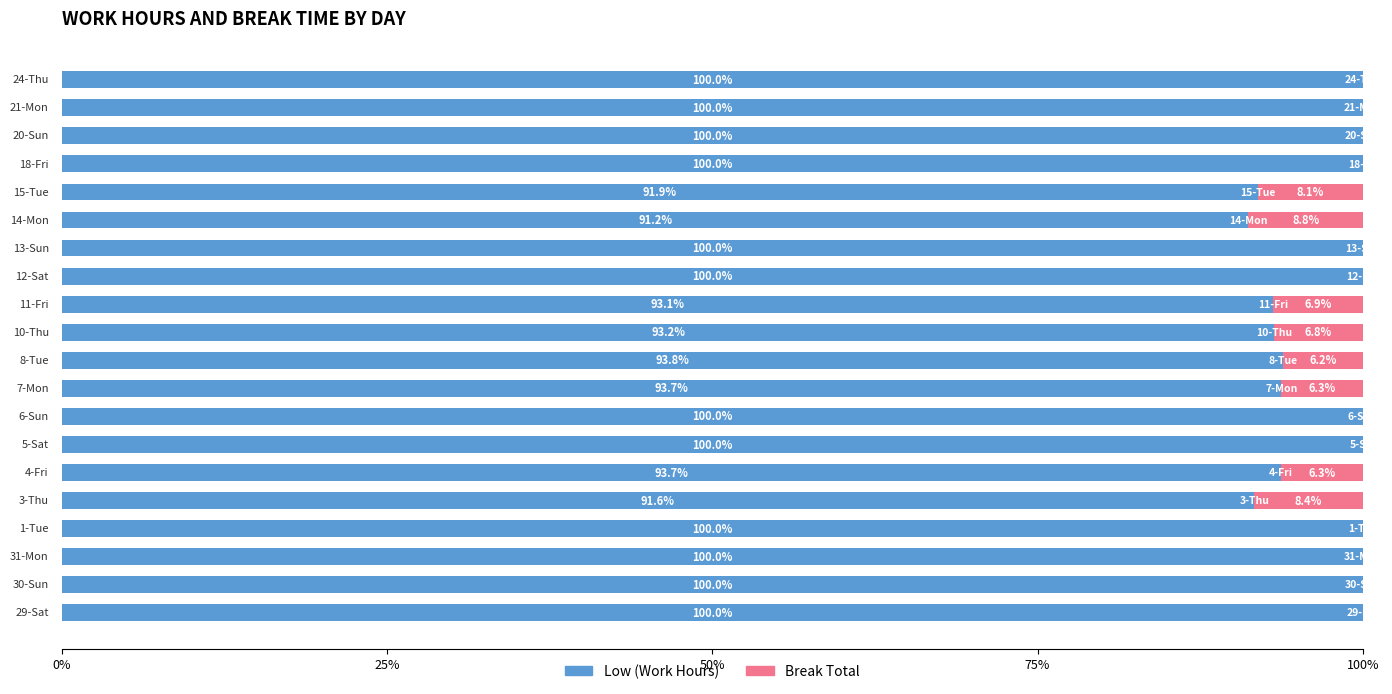

What is the maximum value for Low (Work Hours)?

100.0